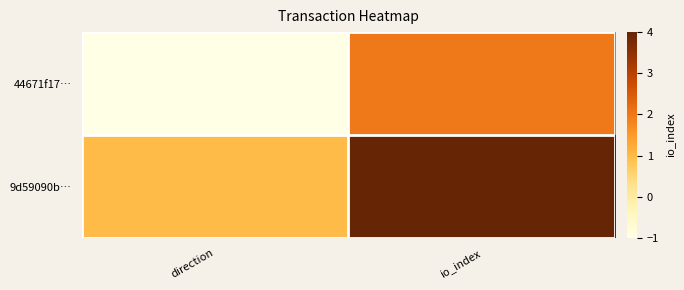

Reading right to left, list all the values displayed in this chart.

44671f17…: io_index=2	direction=-1
9d59090b…: io_index=4	direction=1